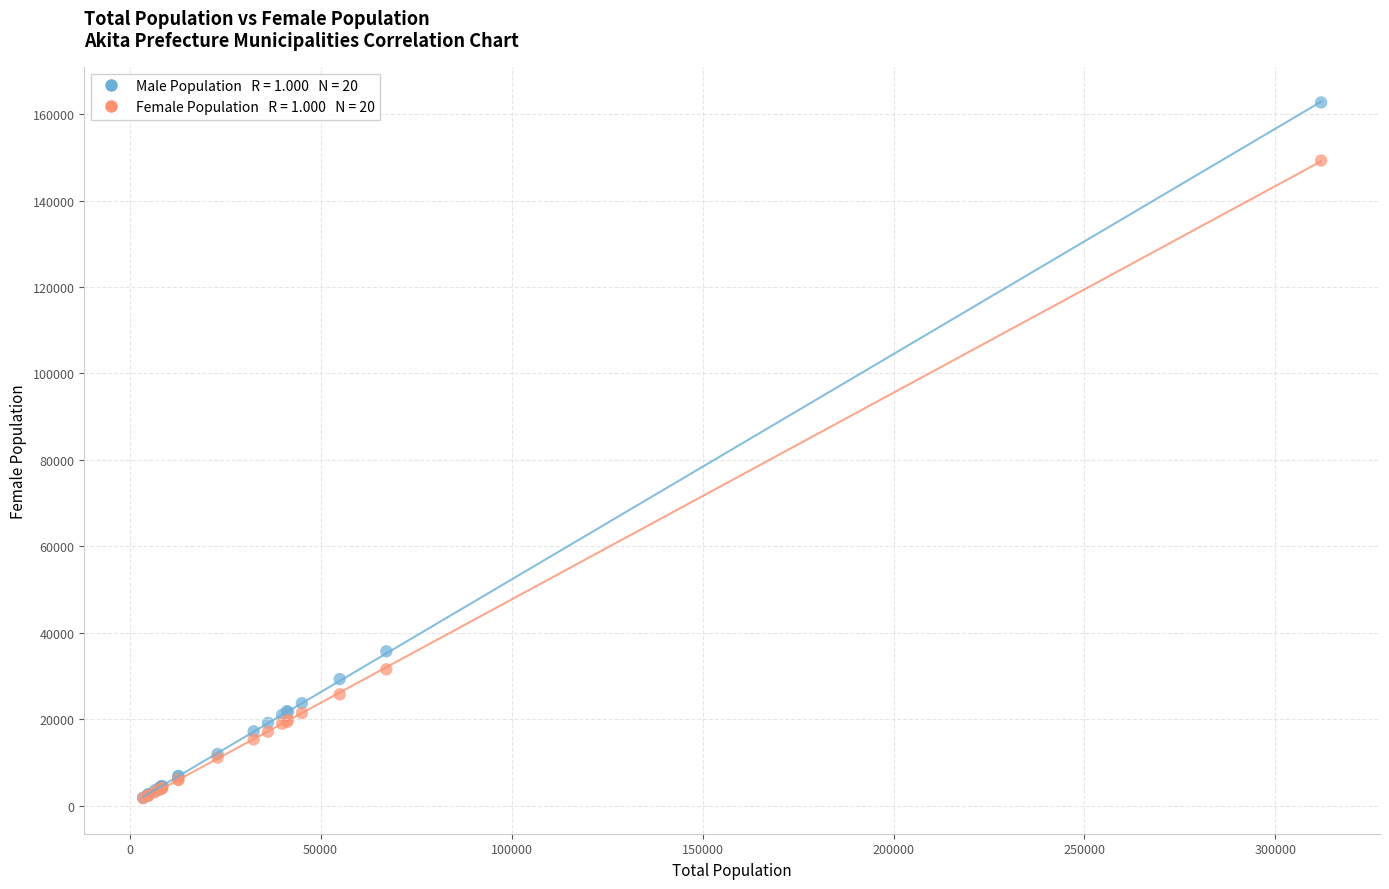

Across all series, what Y value is closest to 82194?

35692